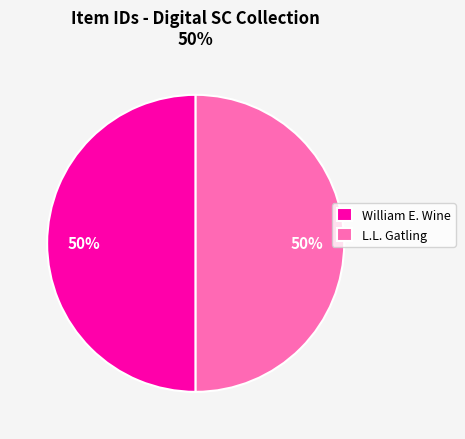

To the nearest percent, what portion does L.L. Gatling represent?

50%